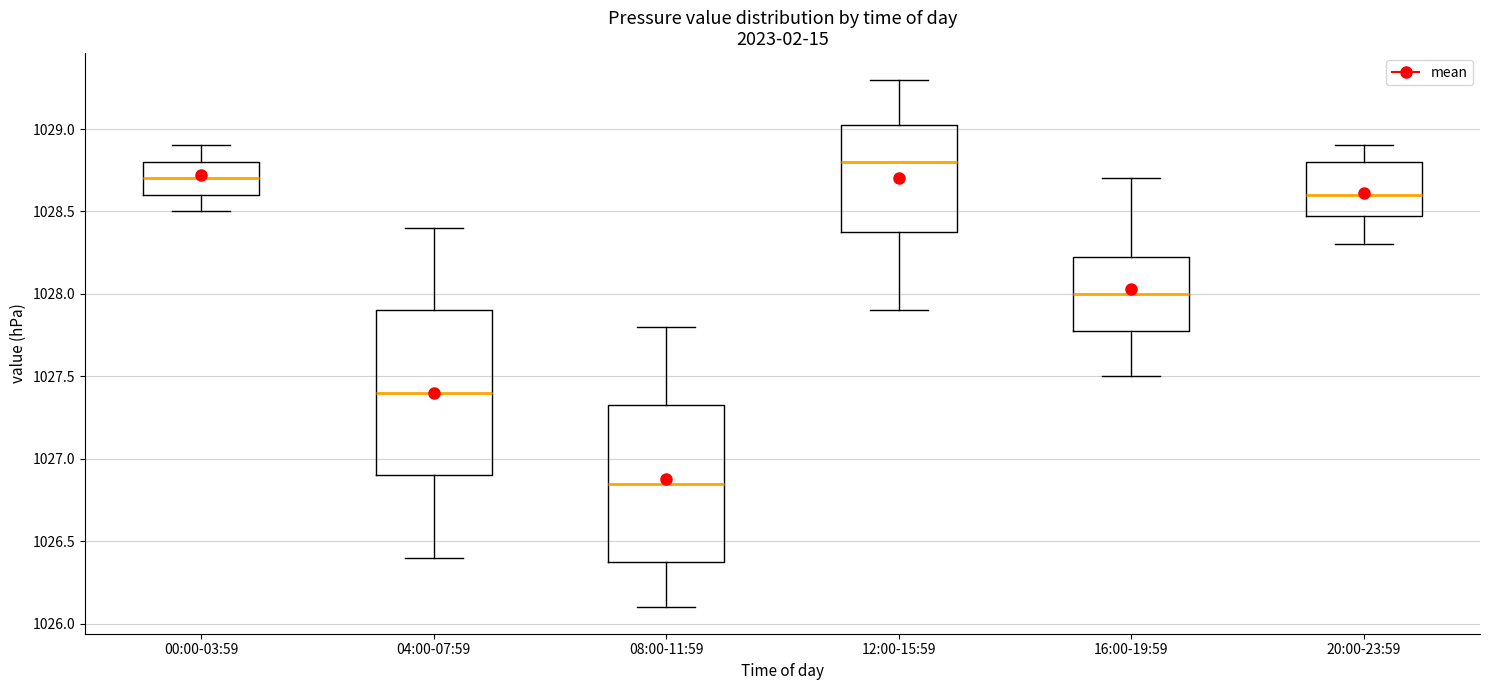

Where does the lower whisker of the box for 16:00-19:59 end on the y-axis? The values are not printed on the chart, so give them approximately, as read against the axis.

1027.50